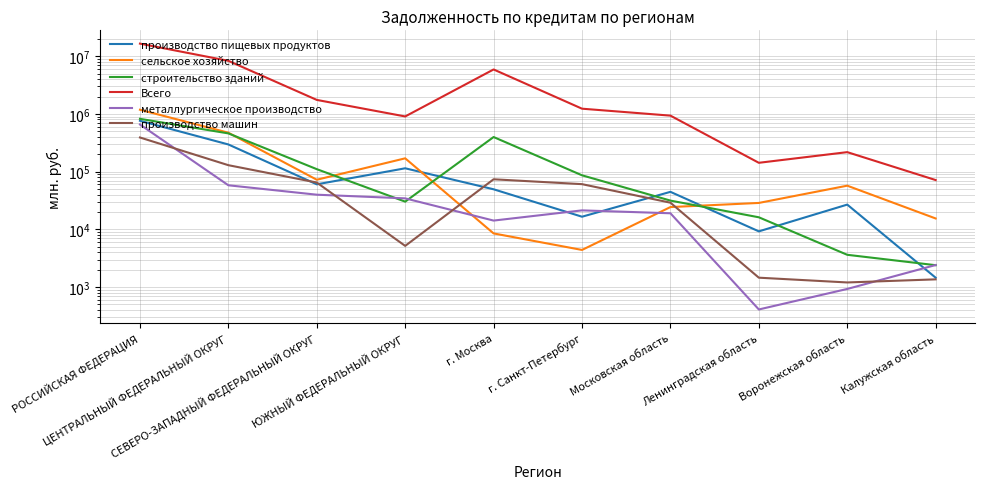

True or false: металлургическое производство and Всего cross at least once.

False